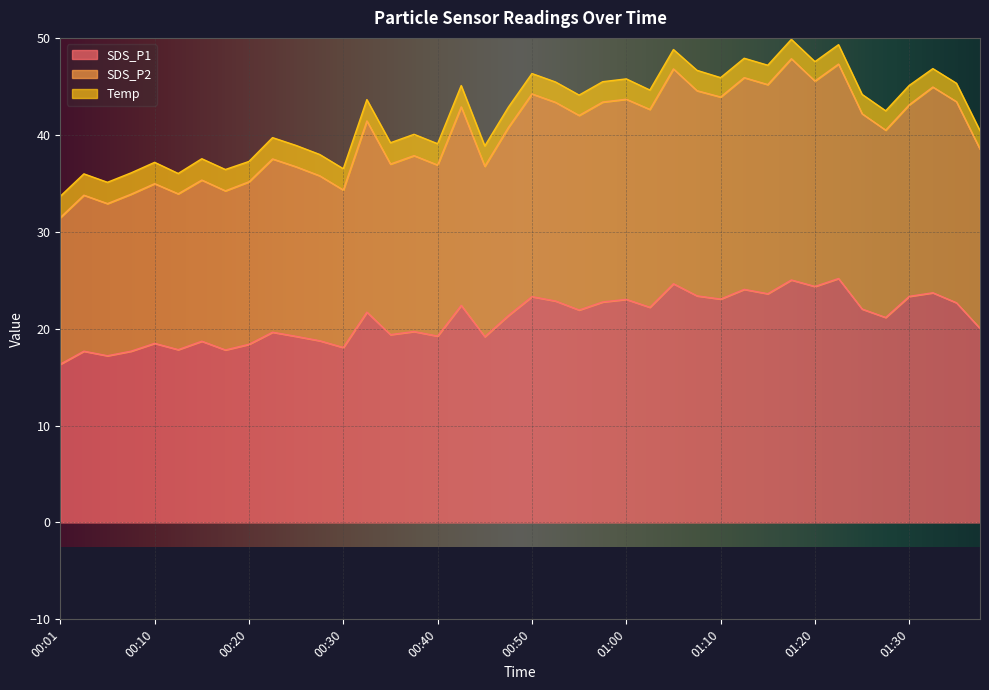

What is the difference between the maximum and minimum values in the SDS_P1 series?

8.8